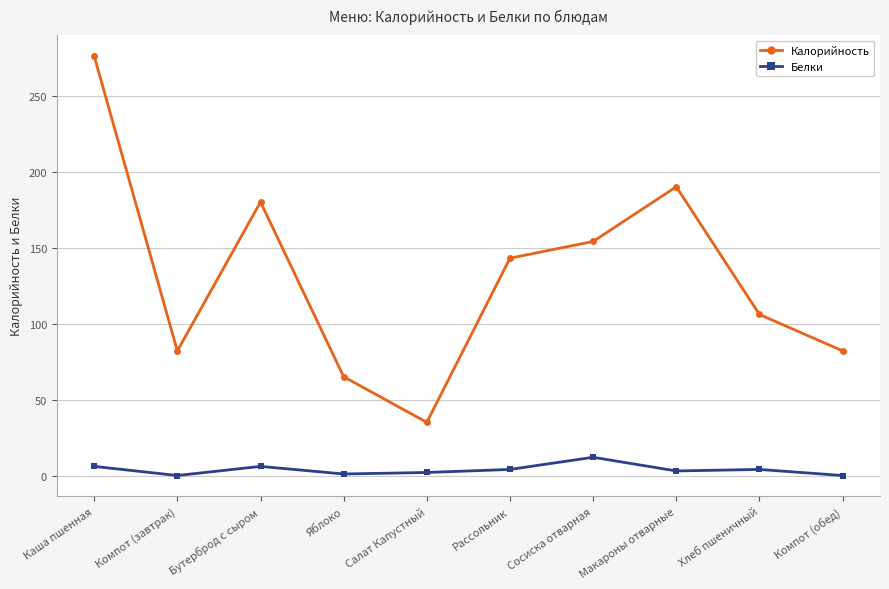

What value does the Калорийность series have at Компот (завтрак), to the nearest 5?

80